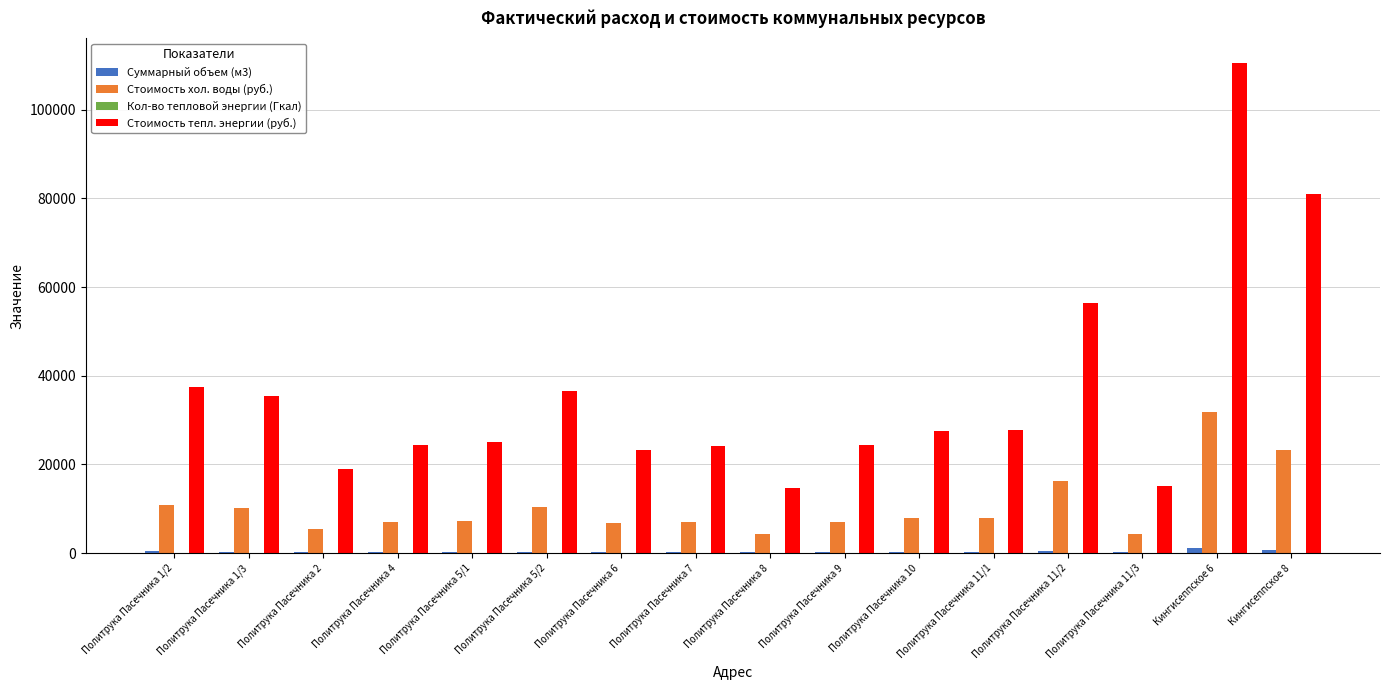

Count the number of data series in this chart.

4